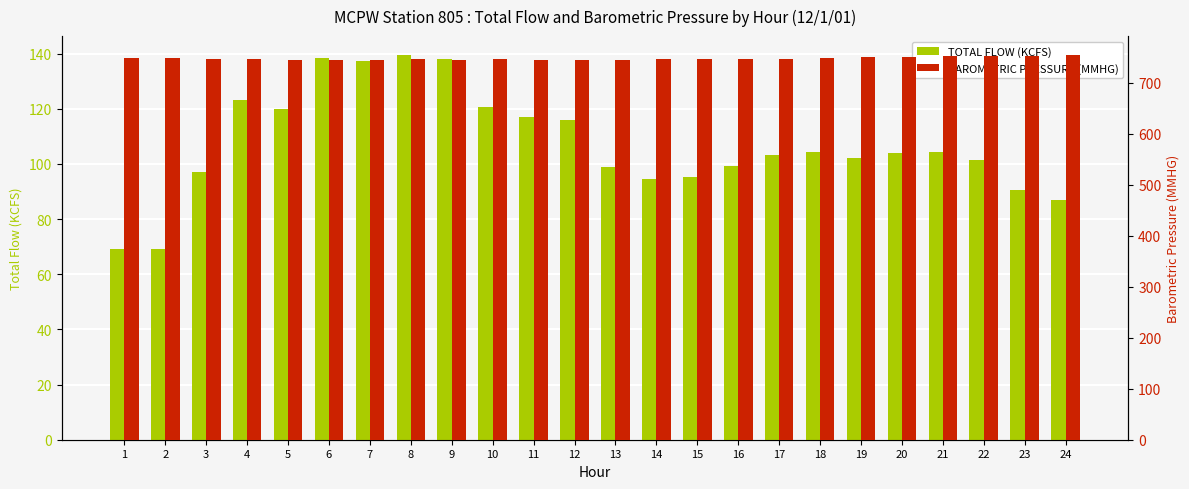

Which has a higher value, 19 or 8?

8